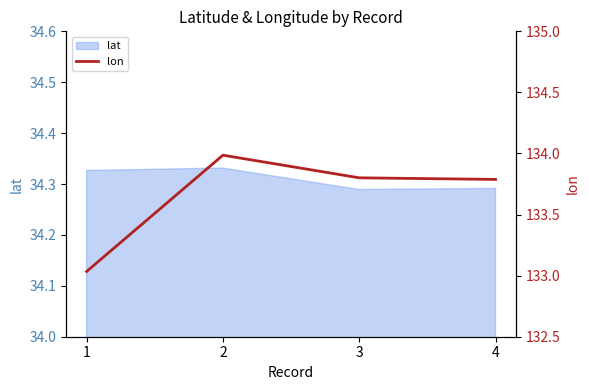

Is it true that the value at 1 is 177.3?

False